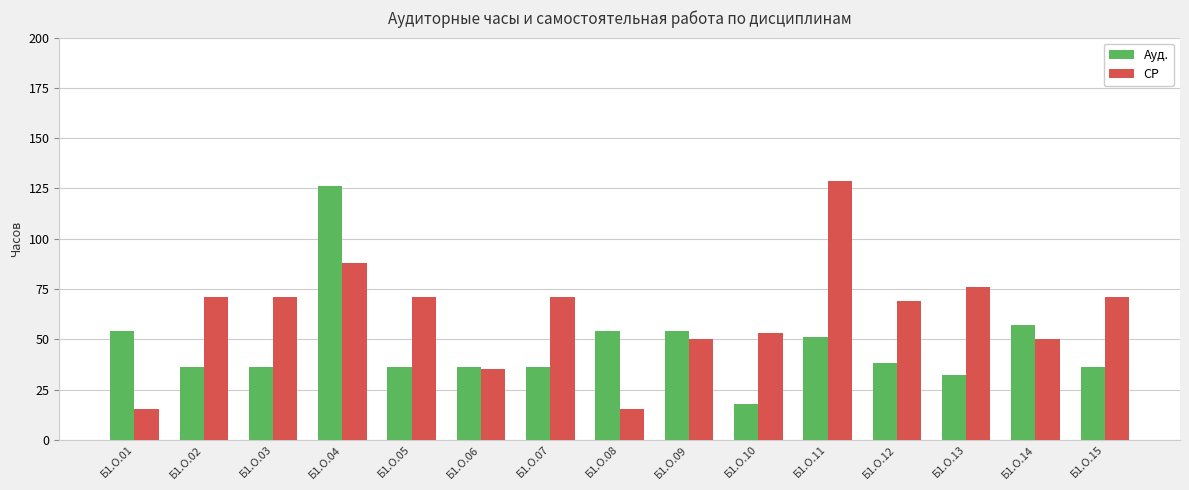

The СР series shows 79.2 at Б1.О.11. True or false?

False